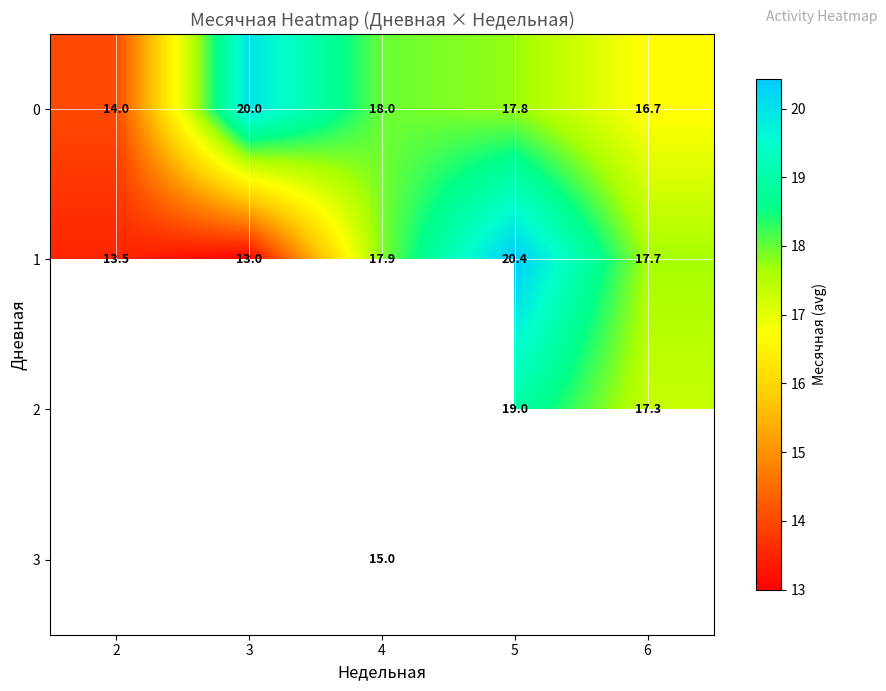

What is the average value of the 0 series?

17.3